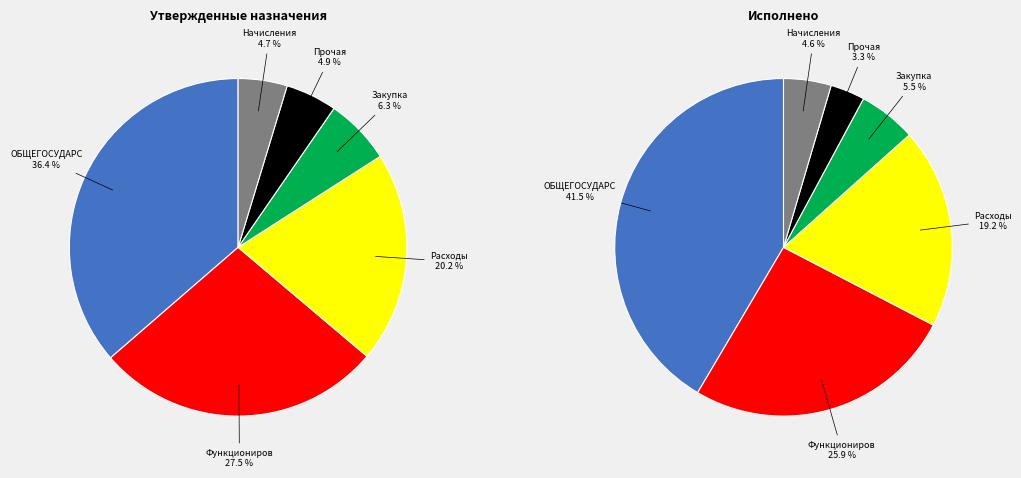

Combined, do Расходы на выплаты персоналу and ОБЩЕГОСУДАРСТВЕННЫЕ ВОПРОСЫ account for over 50%?

Yes